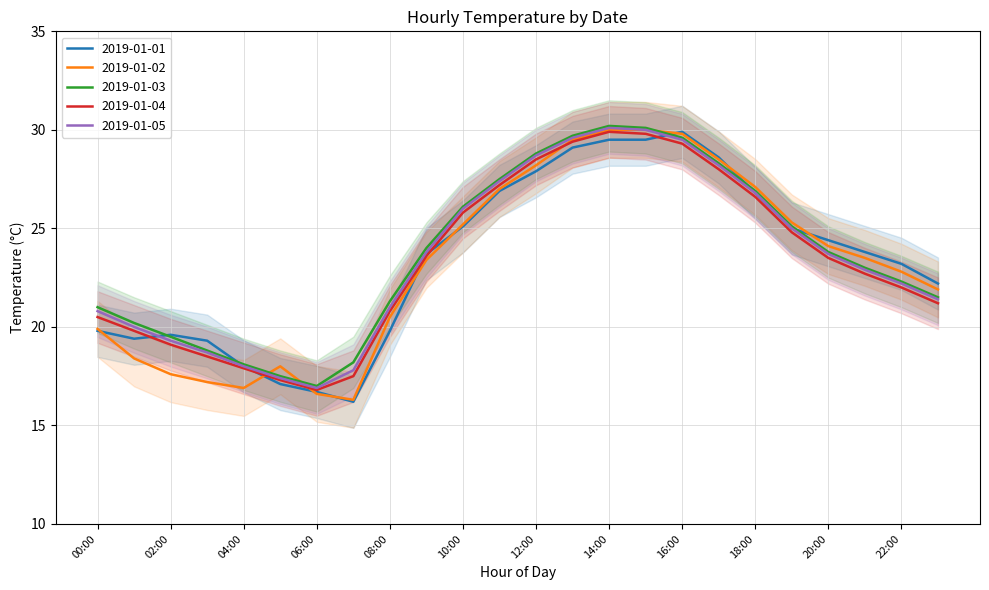

The value of 2019-01-05 at 03:00 is 18.7. True or false?

True